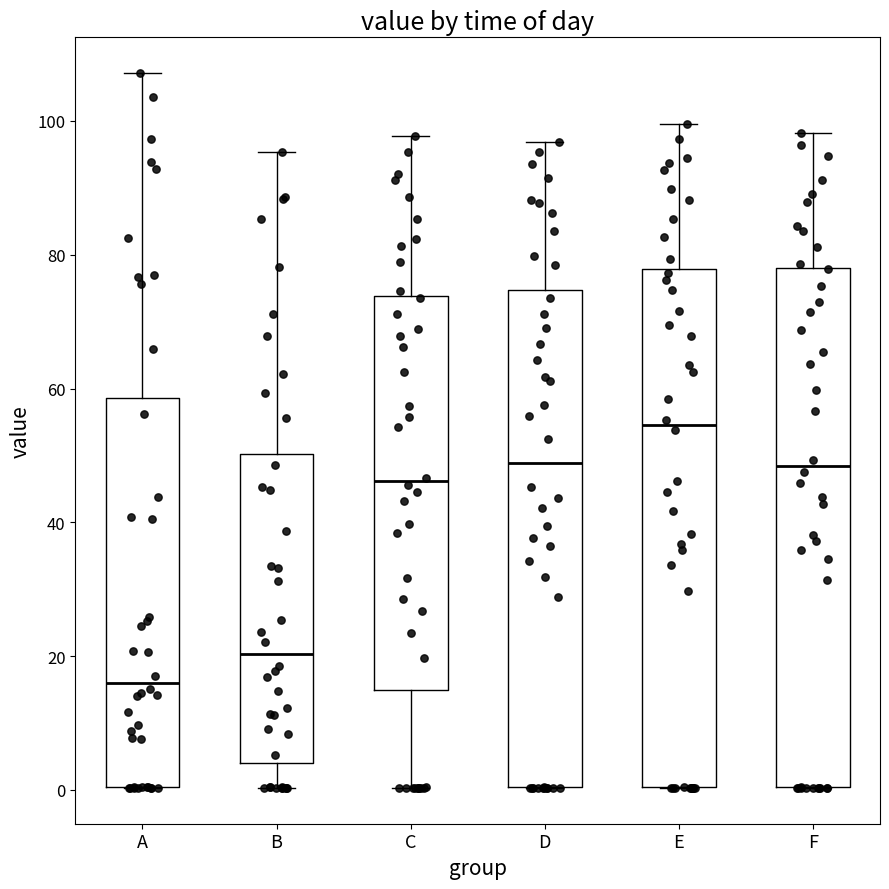

Reading left to right, transcribe this box plot: for each box, give where its median line is, the range the box spans, and where its two whiskers end, as read against the y-axis. The values are not printed on the chart, so give them approximately, as read against the axis.

A: median 16, box 0 to 58, whiskers 0 to 108
B: median 20, box 4 to 50, whiskers 0 to 96
C: median 46, box 14 to 74, whiskers 0 to 98
D: median 48, box 0 to 74, whiskers 0 to 96
E: median 54, box 0 to 78, whiskers 0 to 100
F: median 48, box 0 to 78, whiskers 0 to 98